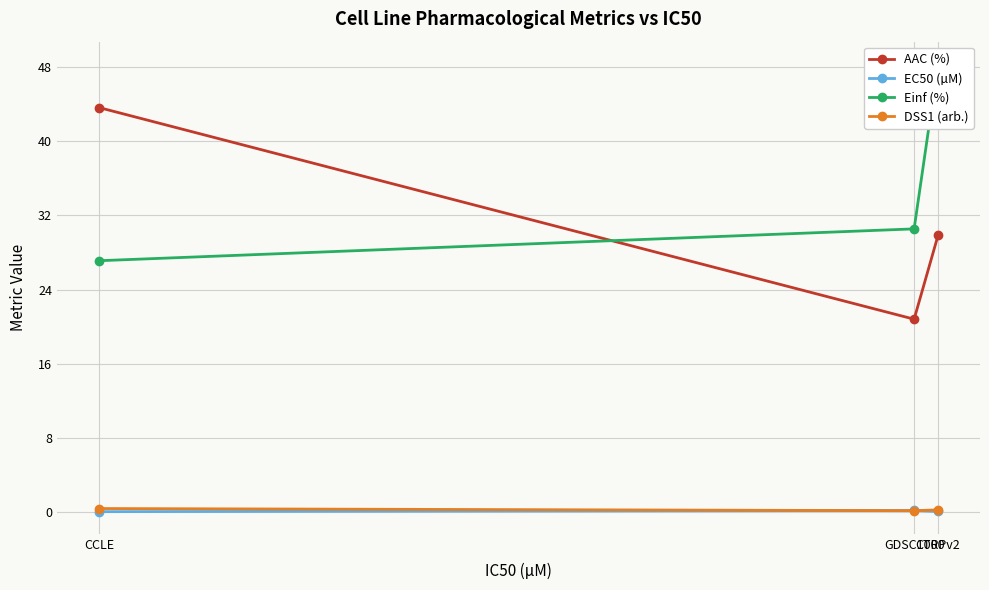

Between CTRPv2 and CCLE, which is larger?

CCLE